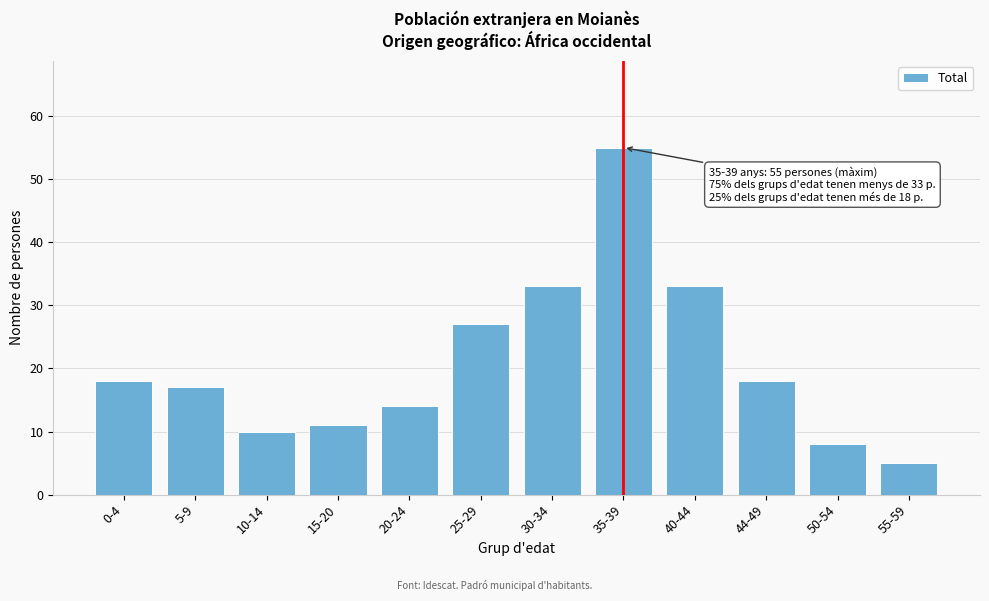

Reading right to left, what are all the values shown in this chart?

5	8	18	33	55	33	27	14	11	10	17	18